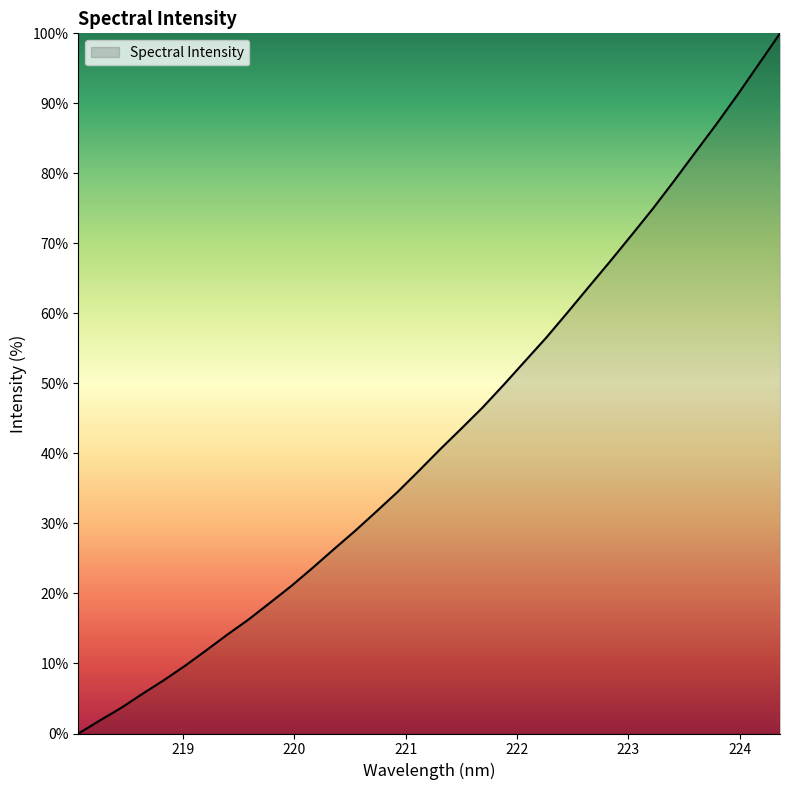

What is the greatest value displayed?

100.0